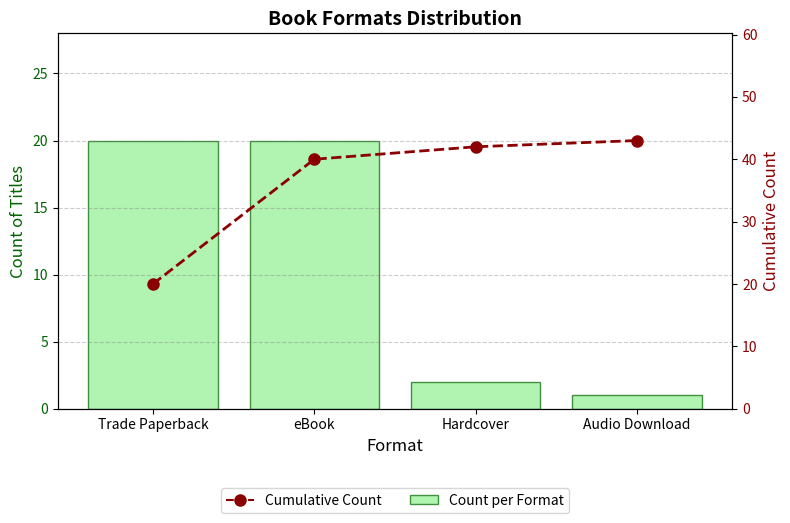

What is the approximate value of Count per Format at Audio Download?

1